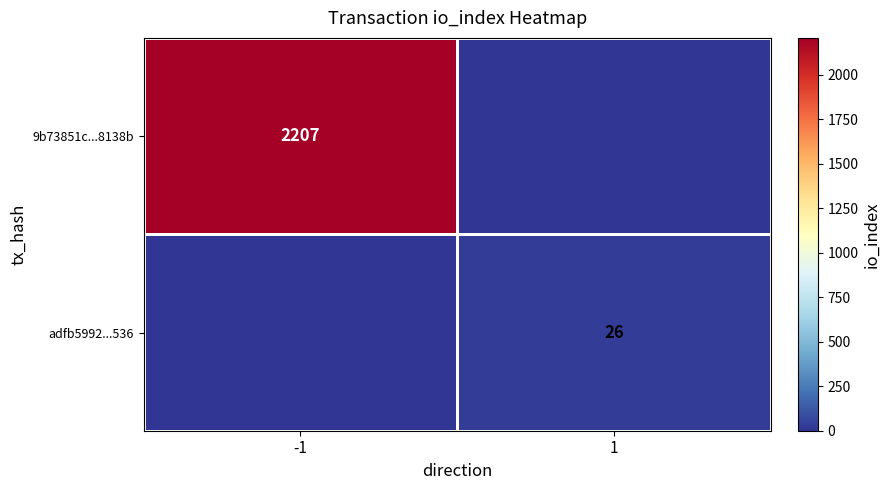

The adfb5992...536 series shows 8 at 1. True or false?

False